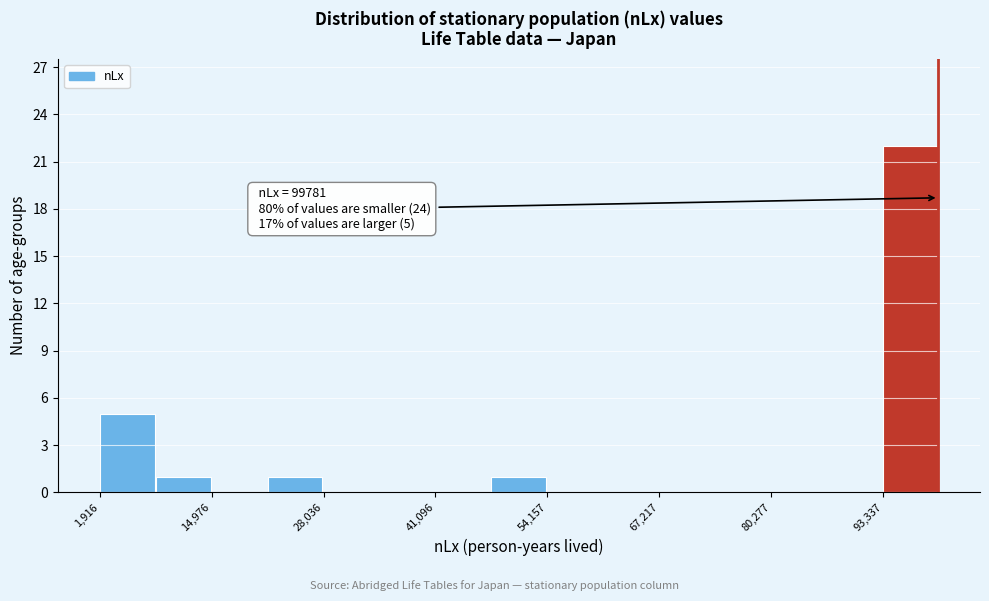

Read against the x-axis, roughly where is the centre of the tallest bar?

96000